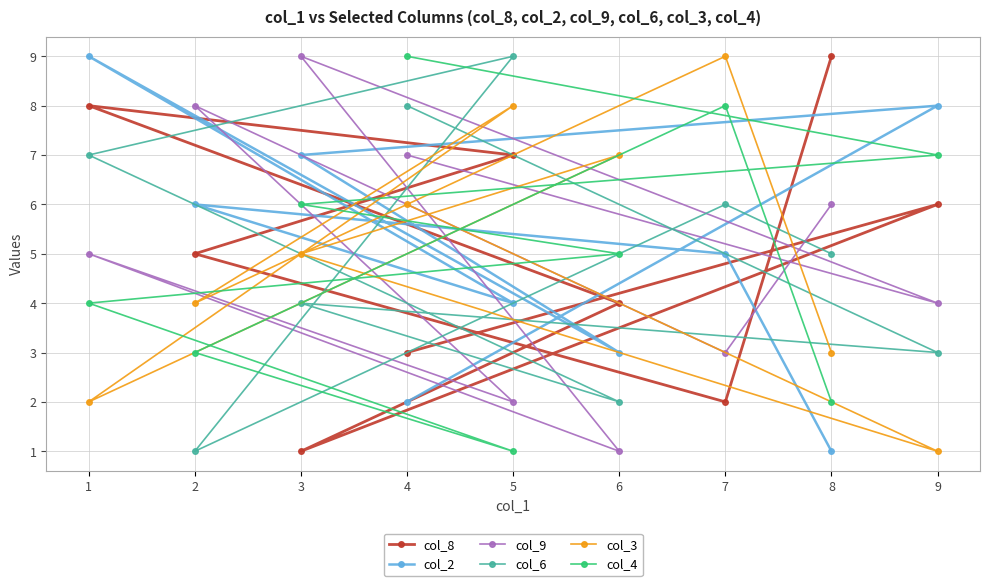

How many values in the col_4 series exceed 5?

4